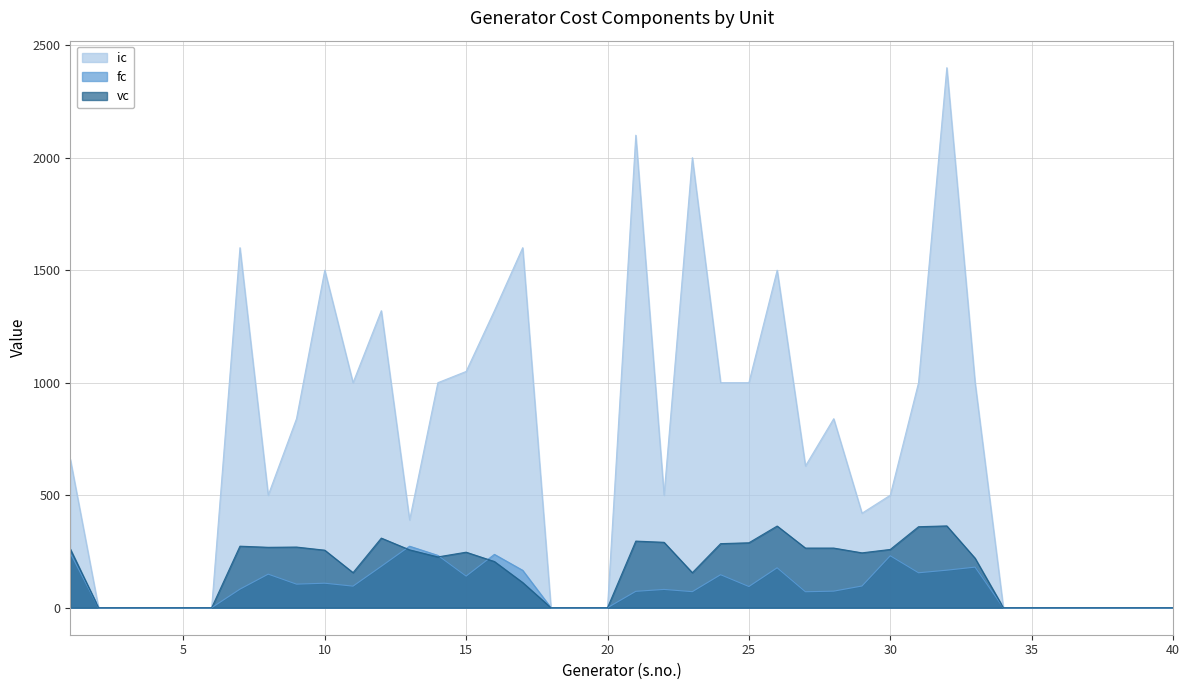

Reading left to right, list all the values displayed in this chart.

ic: 660.0	0.0	0.0	0.0	0.0	0.0	1600.0	500.0	840.0	1500.0	1000.0	1320.0	390.0	1000.0	1050.0	1320.0	1600.0	0.0	0.0	0.0	2100.0	500.0	2000.0	1000.0	1000.0	1500.0	630.0	840.0	420.0	500.0	1000.0	2400.0	1000.0	0.0	0.0	0.0	0.0	0.0	0.0	0.0
fc: 242.4	0.0	0.0	0.0	0.0	0.0	82.4	149.2	104.8	108.9	95.9	184.0	273.4	232.6	140.5	237.1	166.2	0.0	0.0	0.0	72.8	81.3	71.4	146.7	94.2	177.5	71.0	73.6	96.5	230.9	155.3	166.8	180.4	0.0	0.0	0.0	0.0	0.0	0.0	0.0
vc: 261.1	0.0	0.0	0.0	0.0	0.0	273.5	268.5	269.6	255.7	155.9	309.4	257.2	225.8	246.8	205.3	111.9	0.0	0.0	0.0	296.1	290.7	155.7	284.8	288.6	363.0	265.1	265.1	243.9	259.0	360.0	363.6	220.0	0.0	0.0	0.0	0.0	0.0	0.0	0.0